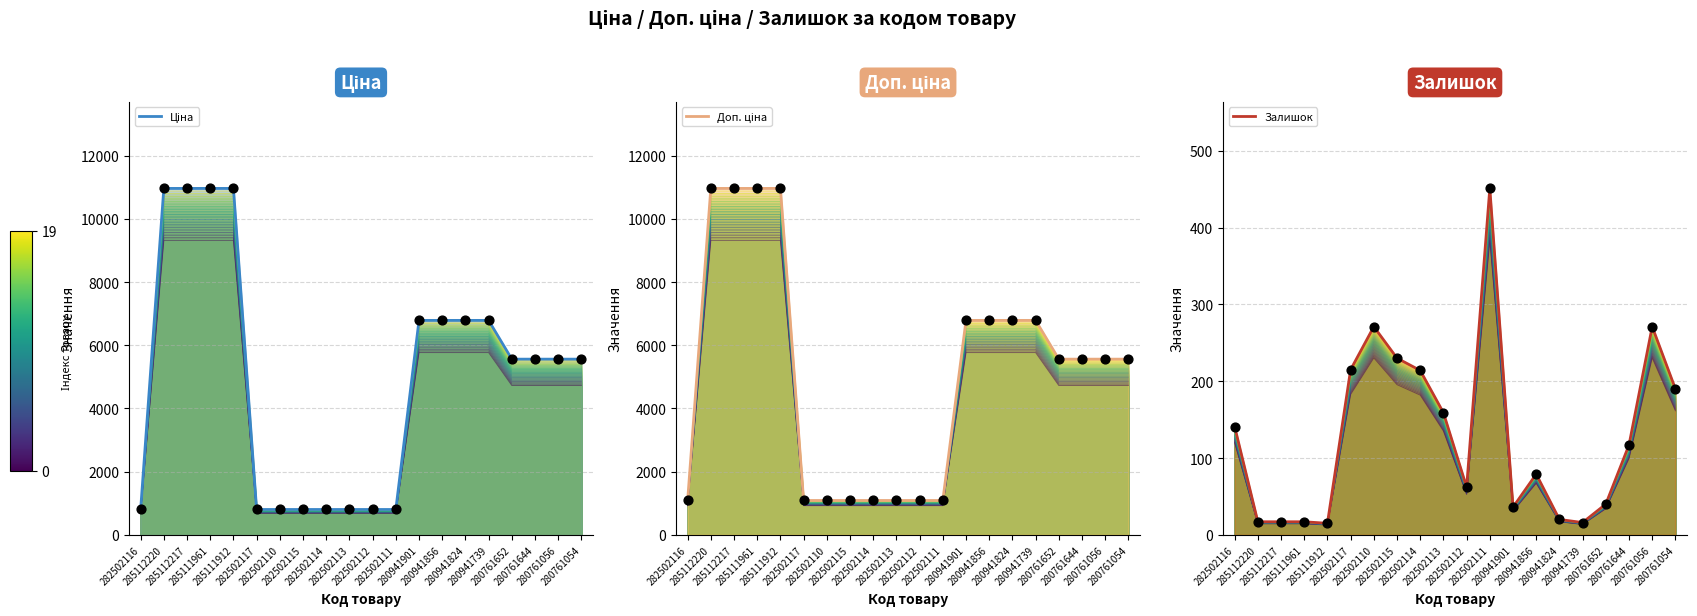

Which series has the largest total across all categories?

Доп. ціна (mean)